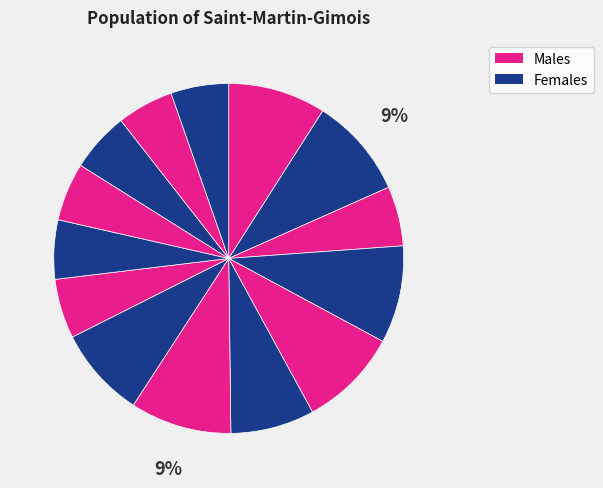

How many segments does this pie chart have?

14